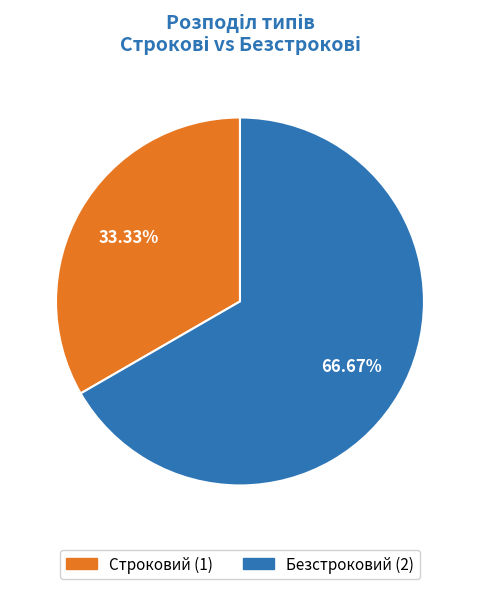

Rank the categories by value from lowest to highest.

Строковий, Безстроковий